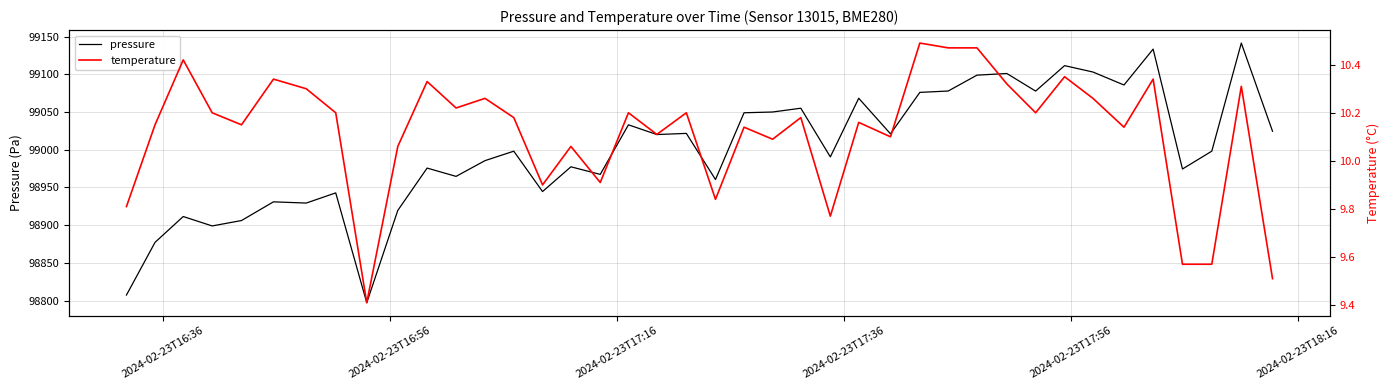

What is the lowest value of the pressure series?

98797.3